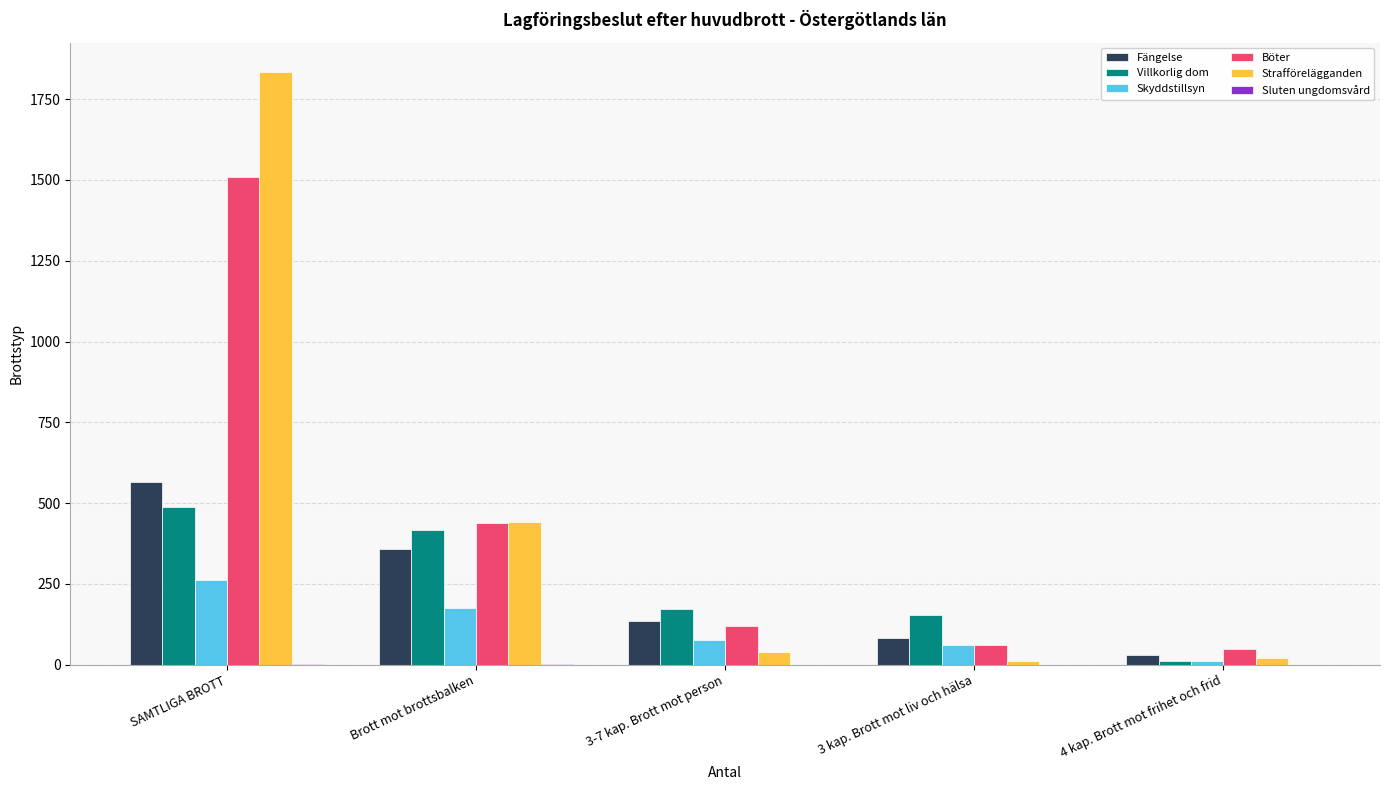

Is the value of Fängelse at 3-7 kap. Brott mot person greater than the value of Strafförelägganden at Brott mot brottsbalken?

No